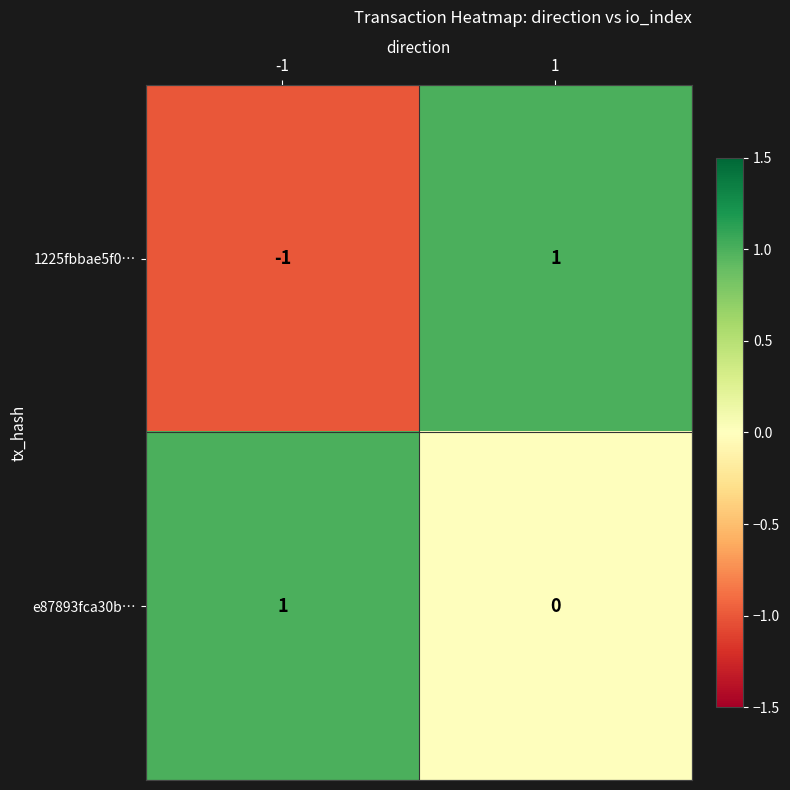

At -1, list the series in order from smallest to largest.

1225fbbae5f0…, e87893fca30b…